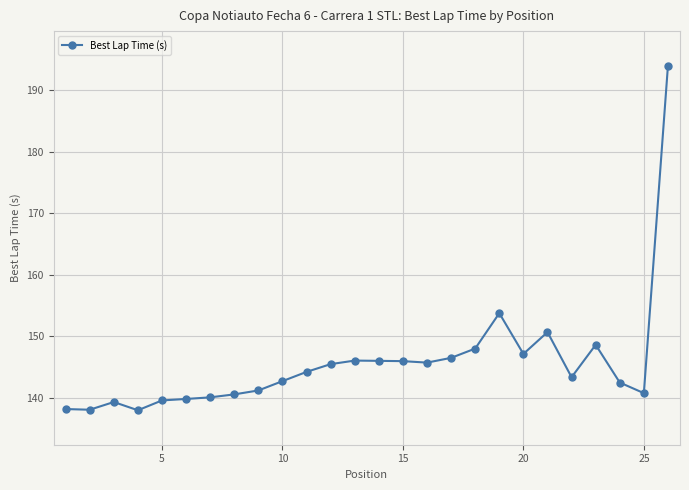

Does the chart display data point markers on the line(s)?

Yes